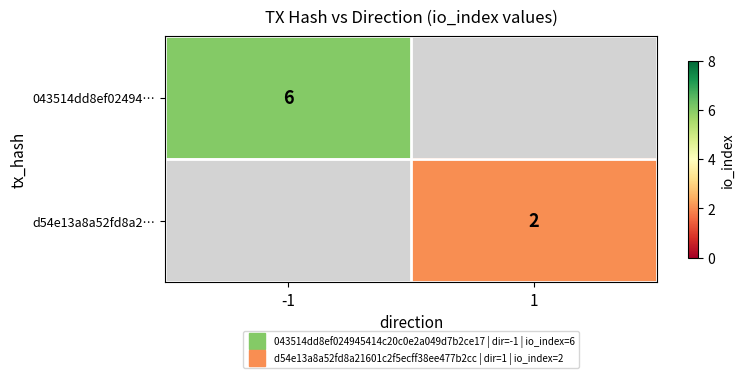

Is it true that d54e13a8a52fd8a2… equals 2.0 at 1?

True